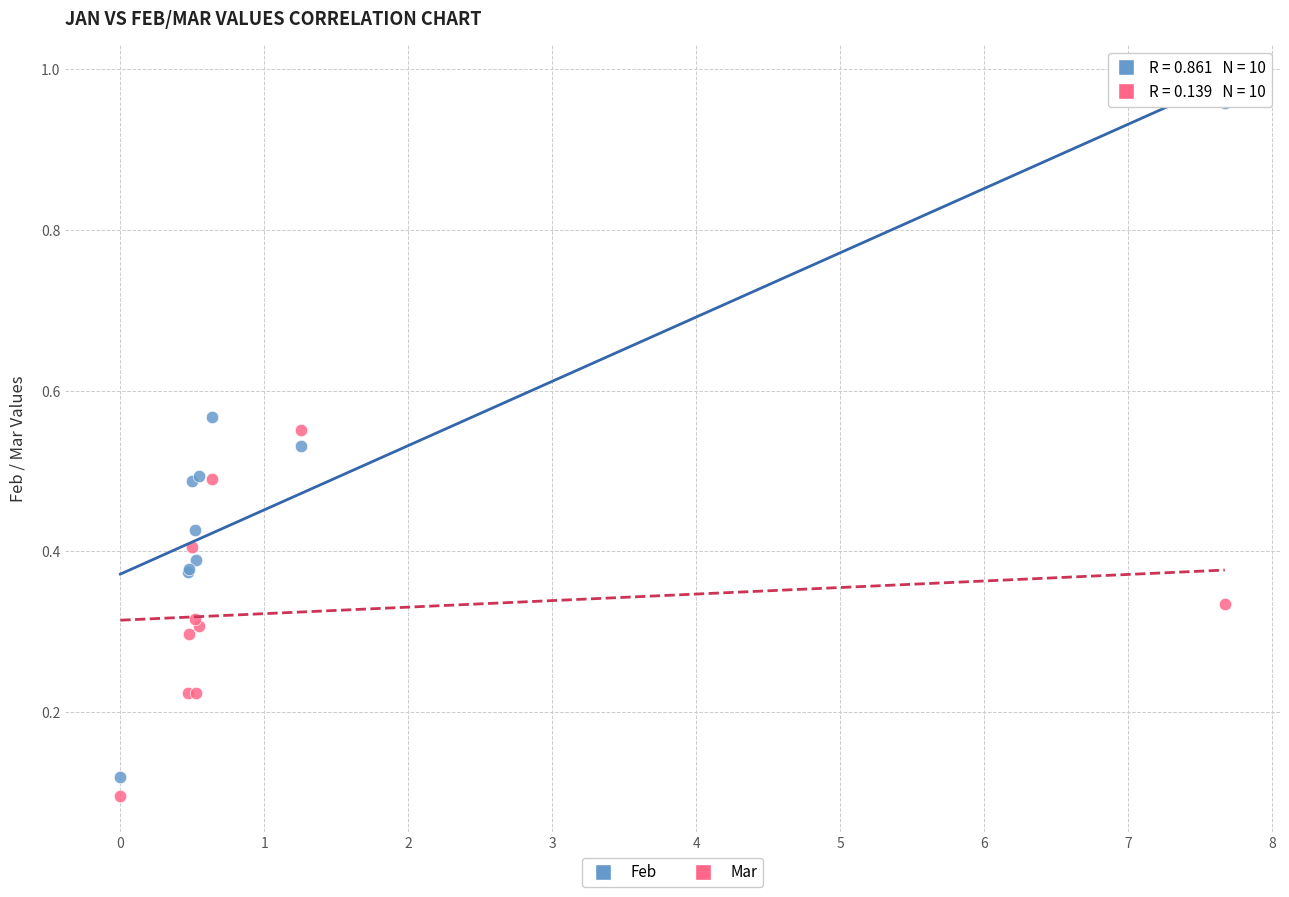

Which series has the widest spread of Y values?

Feb